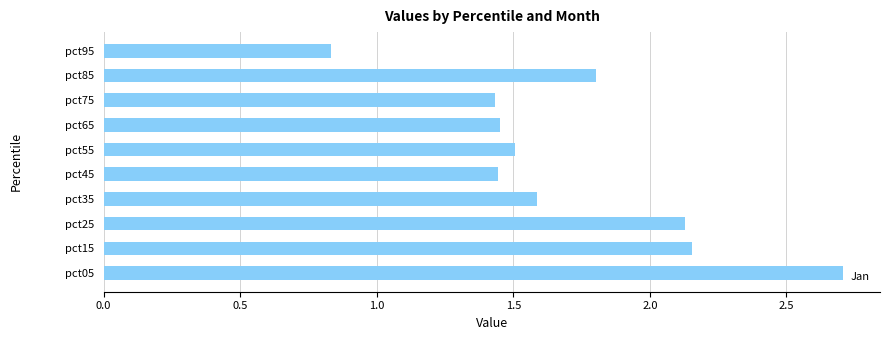

The value at pct85 is 2.6. True or false?

False